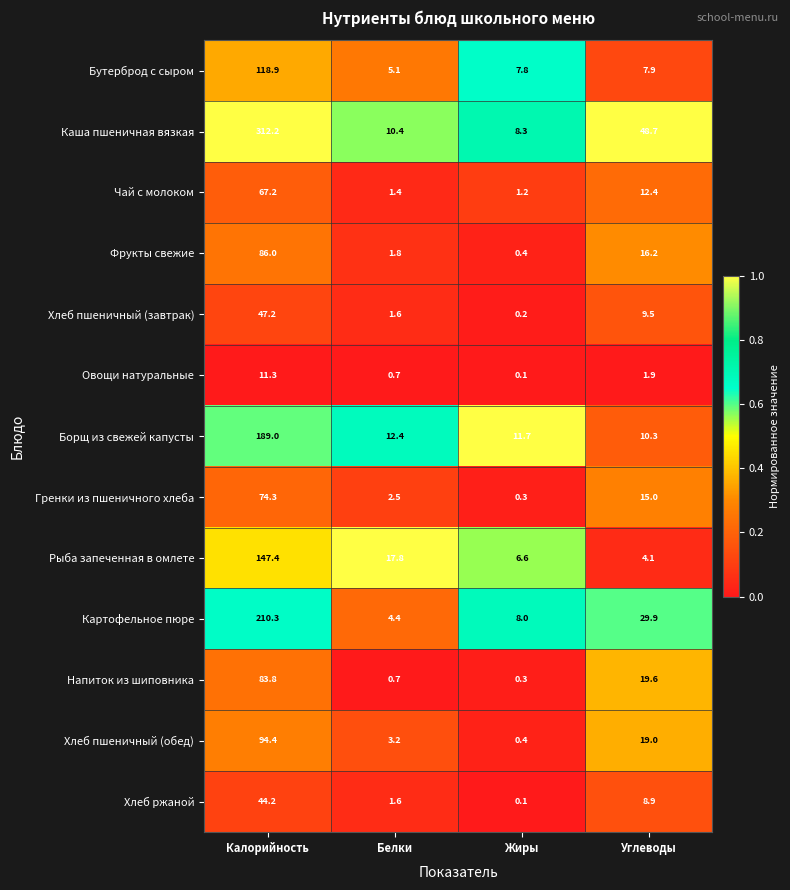

What is the highest value of the Каша пшеничная вязкая series?

312.2